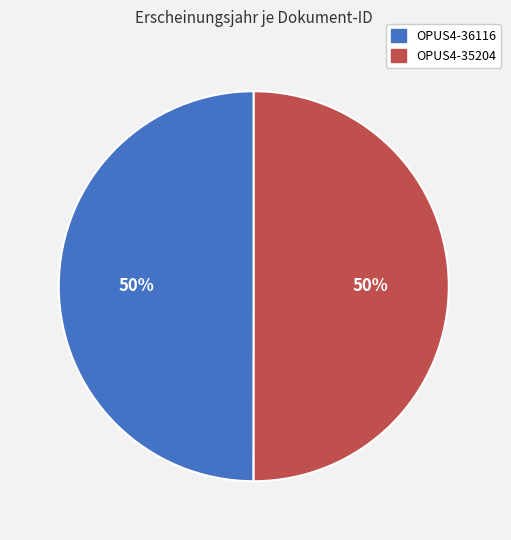

To the nearest percent, what portion does OPUS4-35204 represent?

50%